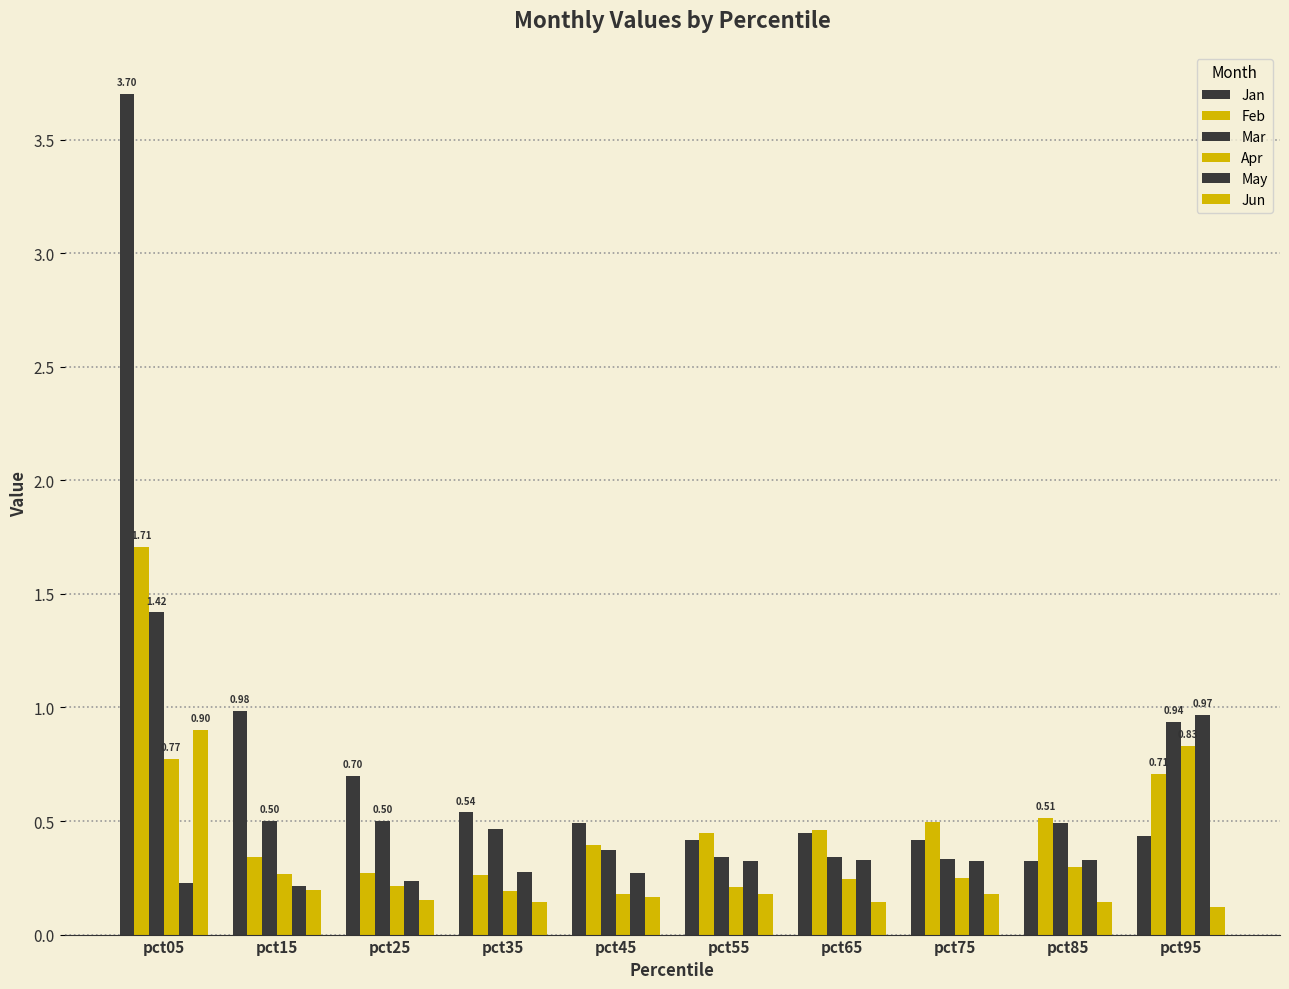

Are the bars grouped side by side (vs. stacked)?

Yes